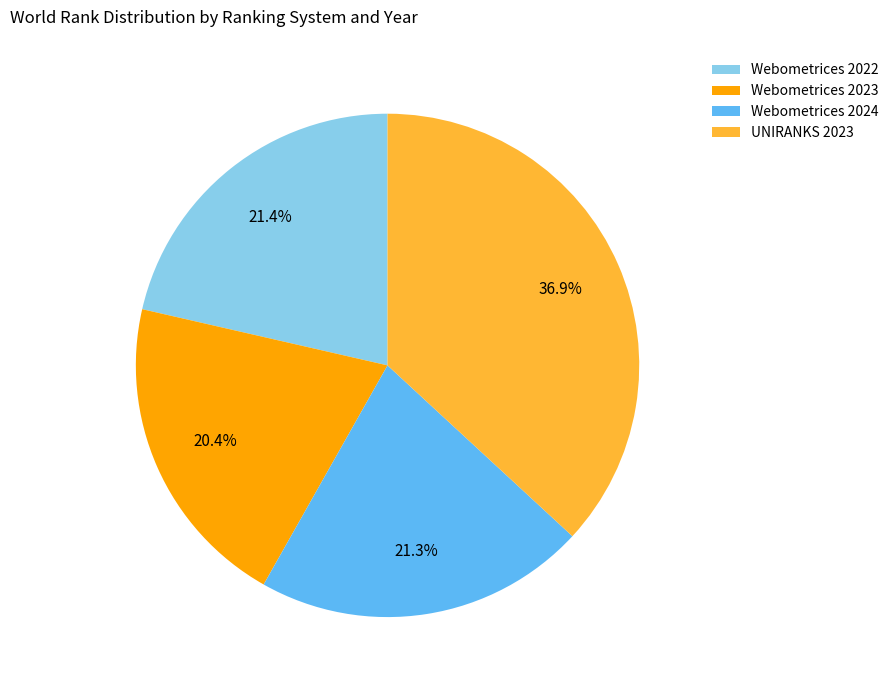

The UNIRANKS 2023 slice represents 37% of the pie. True or false?

True